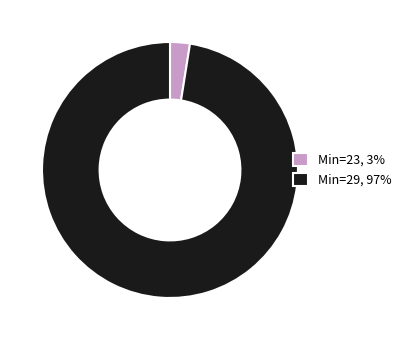

Is it true that Min=23, 3% is 11% of the pie?

False